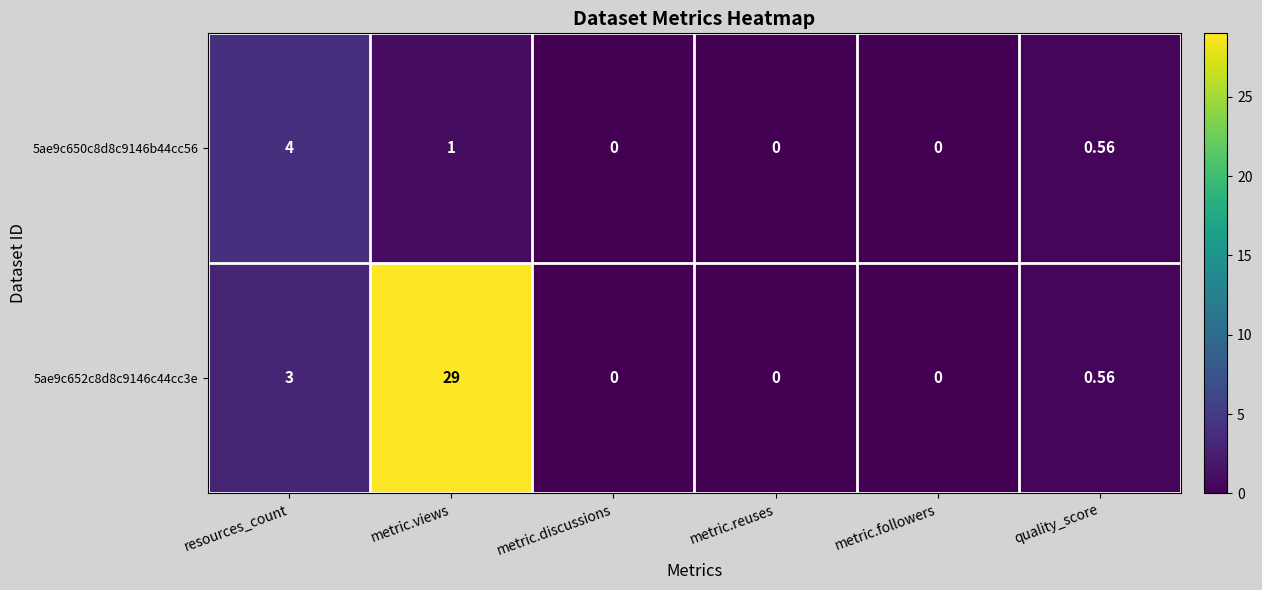

How many distinct data groups are displayed?

2